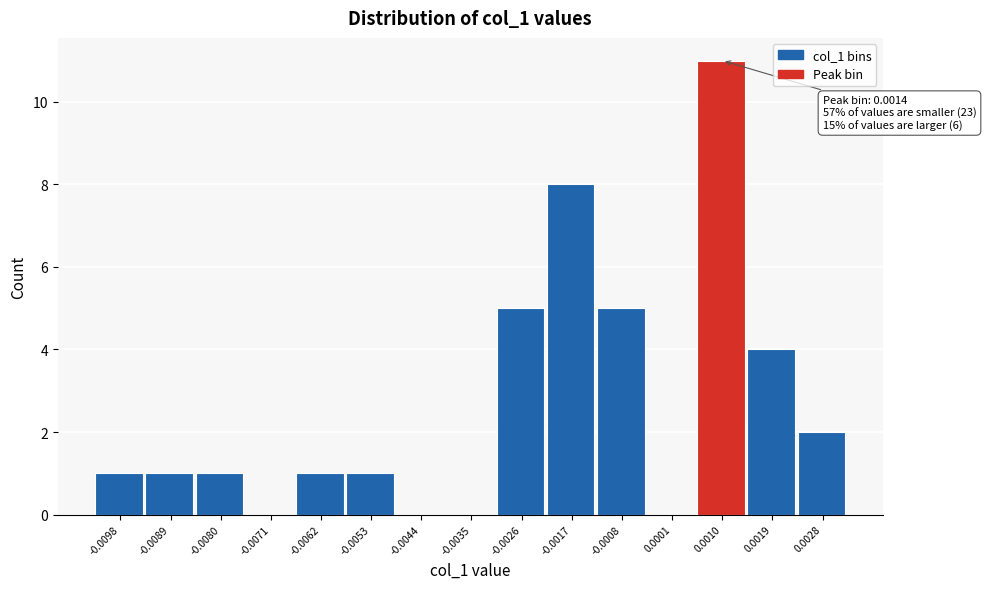

Reading left to right, extract all data points from this chart.

-0.0098=1	-0.0089=1	-0.0080=1	-0.0071=0	-0.0062=1	-0.0053=1	-0.0044=0	-0.0035=0	-0.0026=5	-0.0017=8	-0.0008=5	0.0001=0	0.0010=11	0.0019=4	0.0028=2